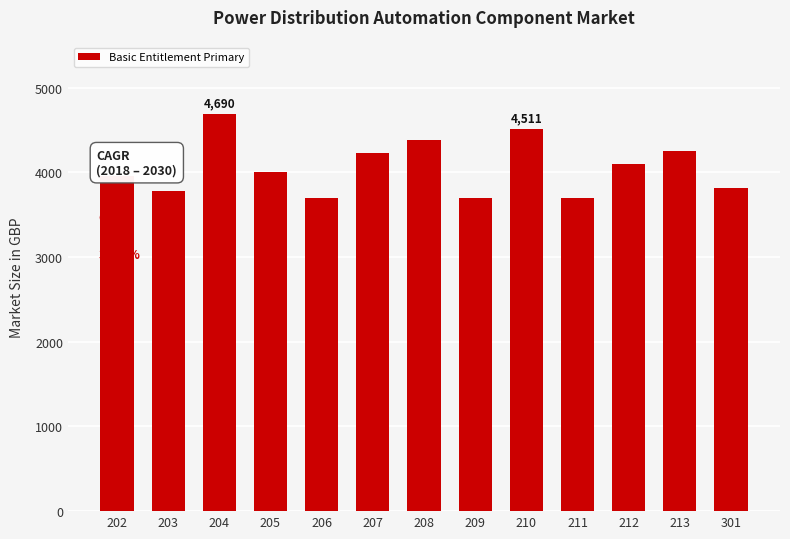

How many categories are shown in the chart?

13